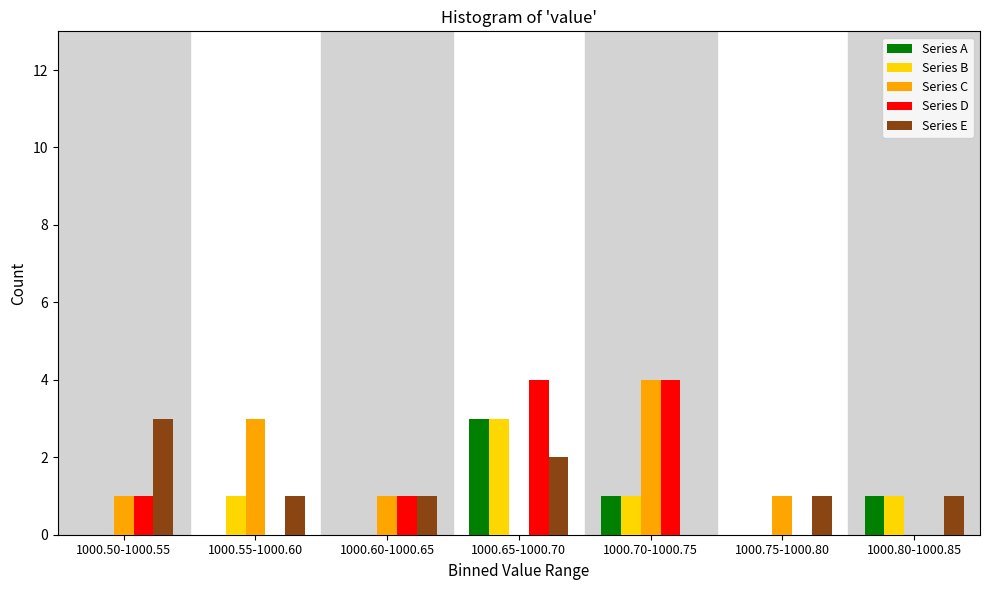

Is it true that Series A equals -1 at 1000.50-1000.55?

False